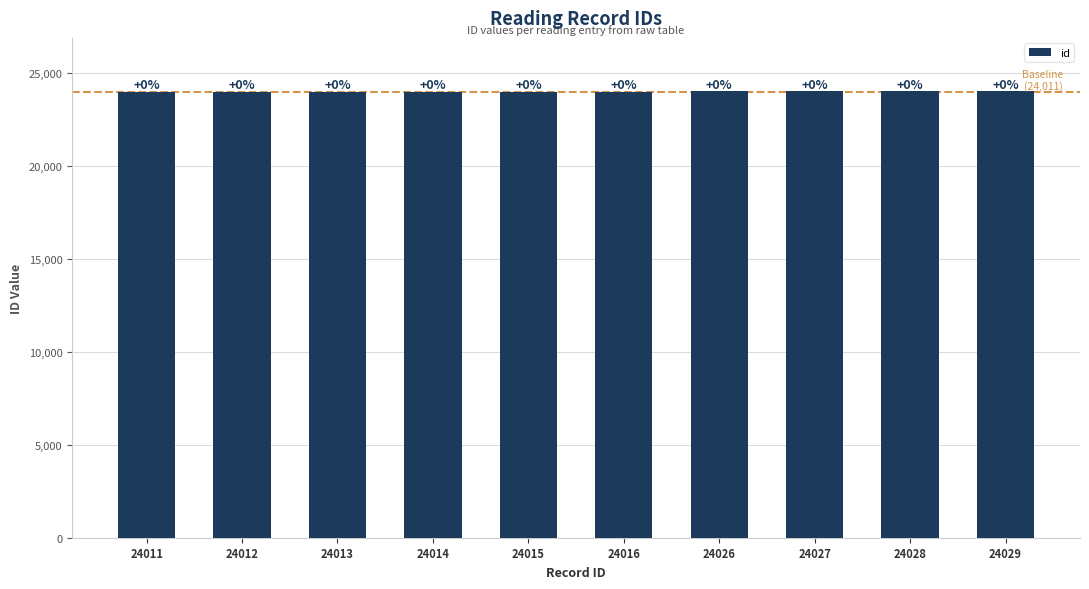

Where is the data nearest to the value 24020?

24016